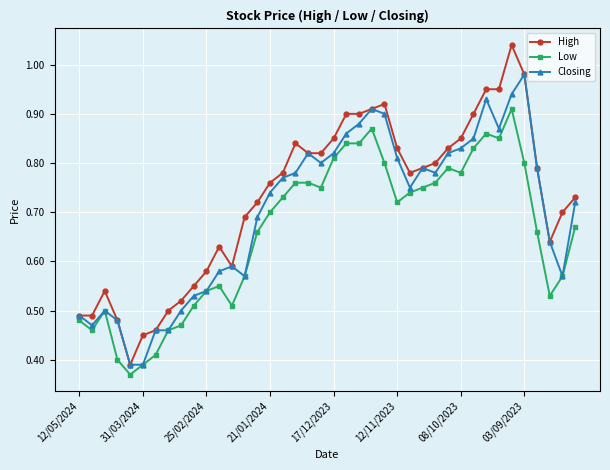

List the series in order of their peak value, lowest first.

Low, Closing, High